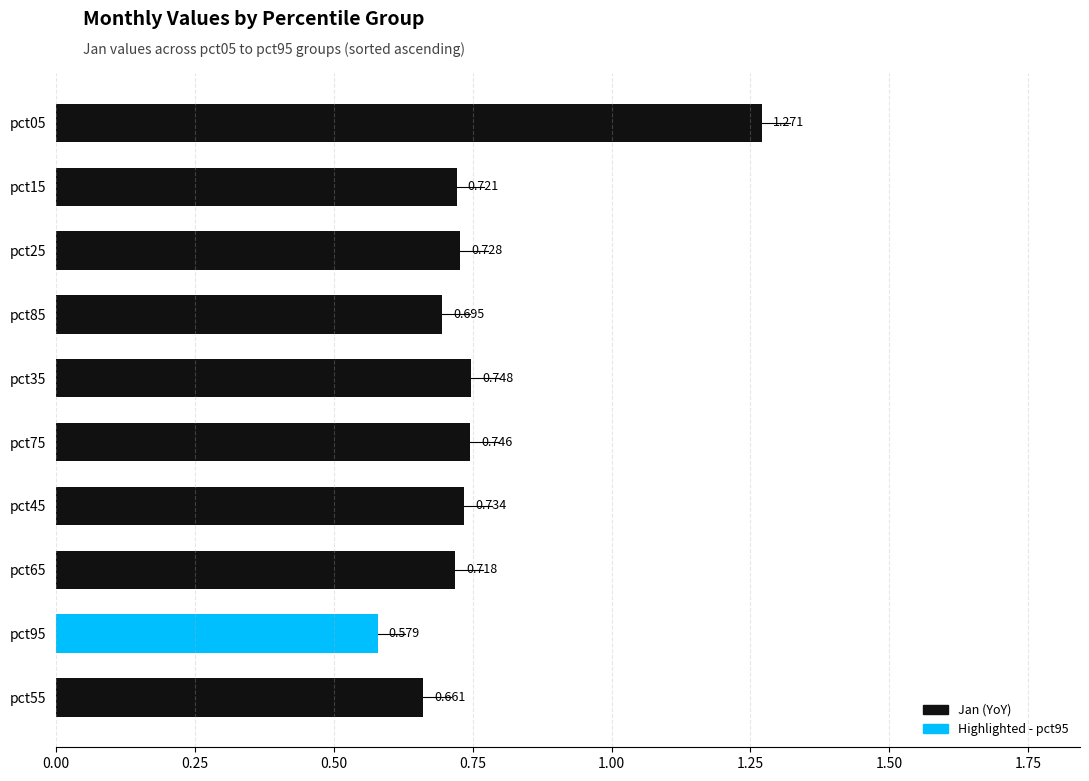

How many bars are there in total?

10